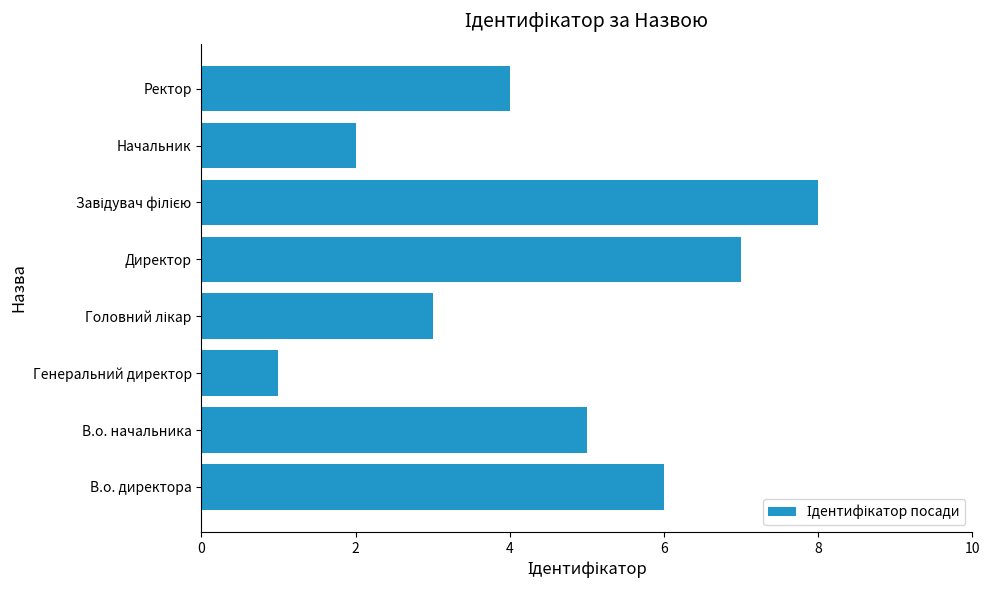

How many values are between 3 and 7?

5